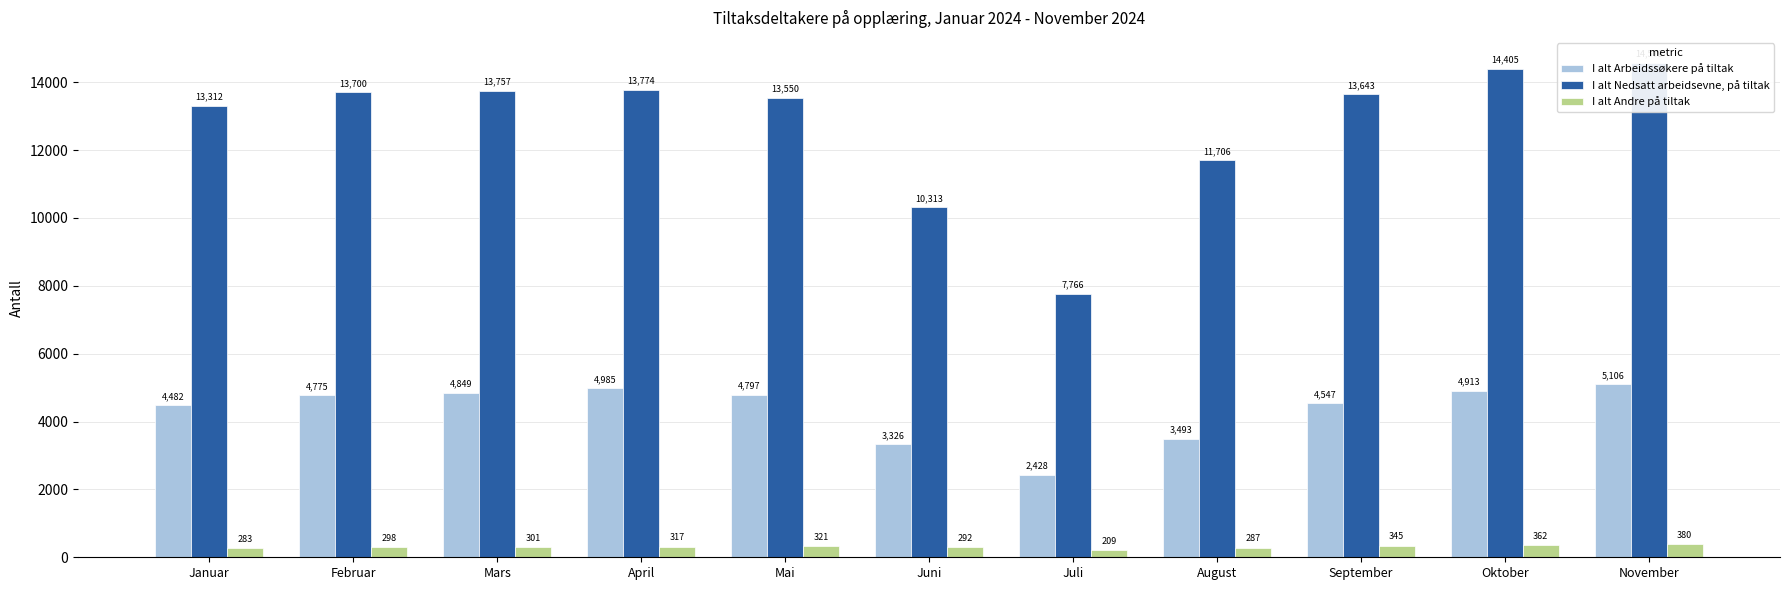

What is the difference between the maximum and minimum values in the I alt Nedsatt arbeidsevne, på tiltak series?

6813